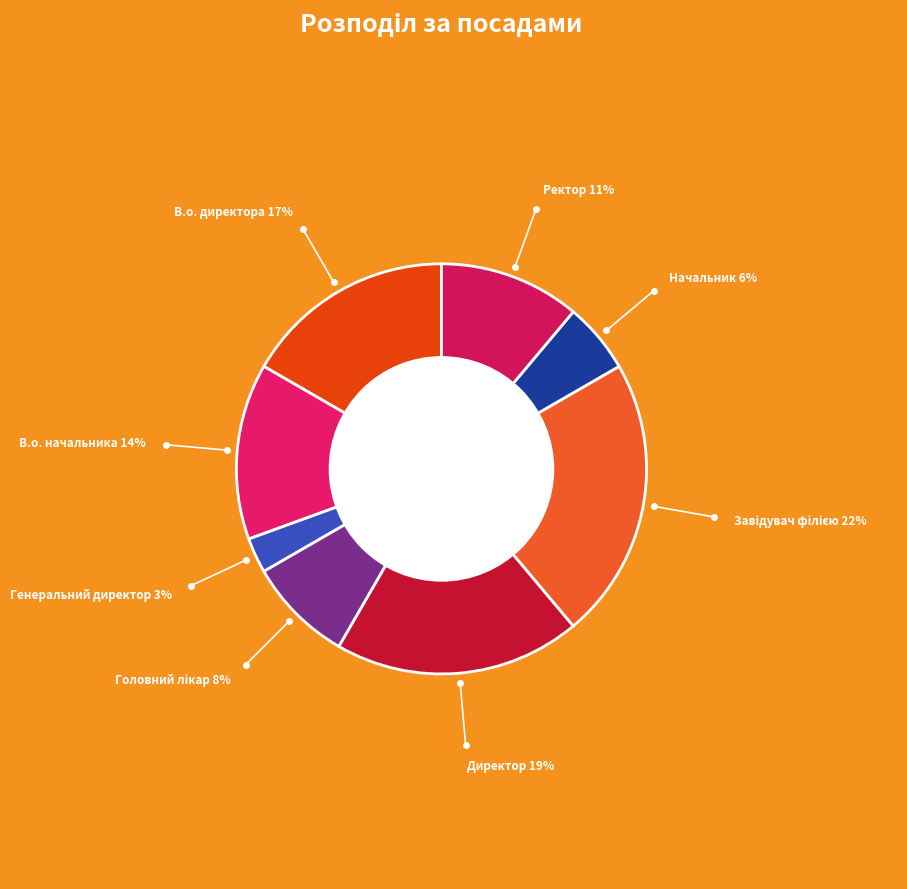

True or false: В.о. начальника accounts for 14% of the total.

True